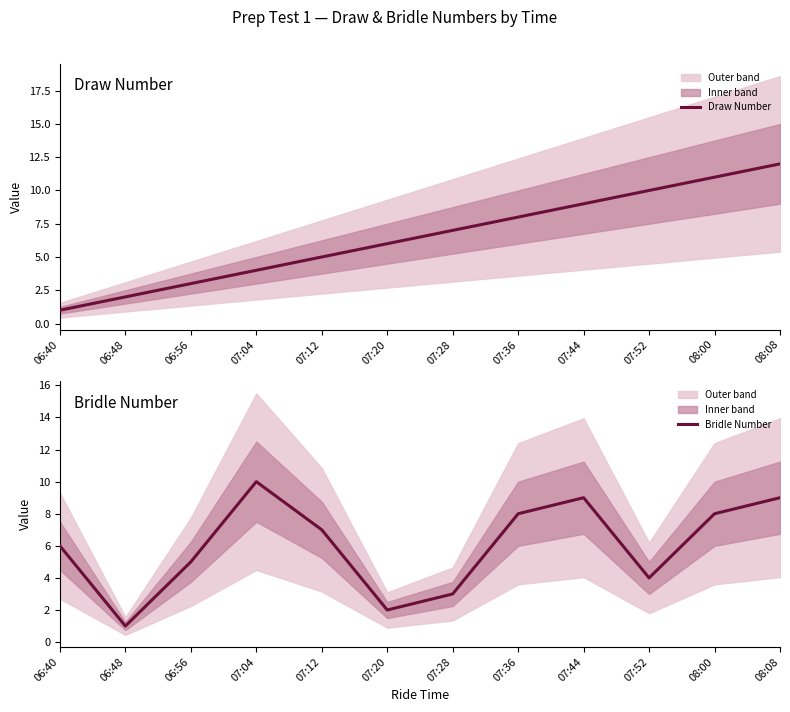

True or false: Bridle Number and Draw Number cross at least once.

True